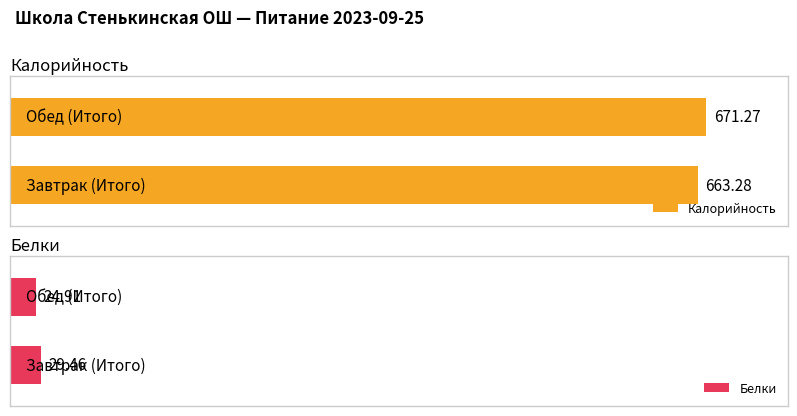

At which label does Белки reach its minimum?

Обед (Итого)